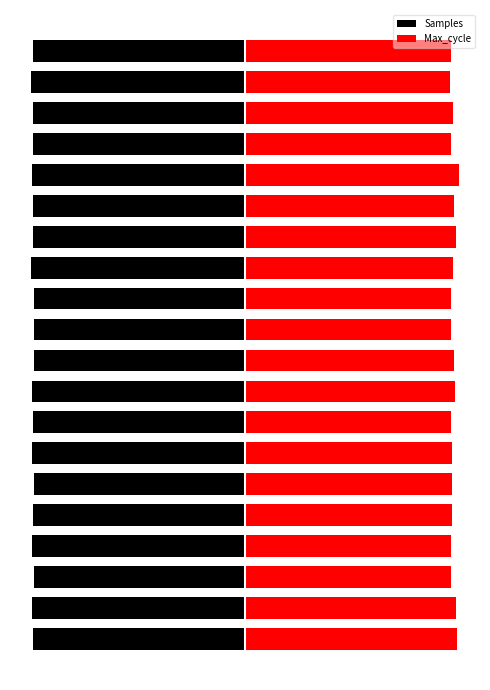

What is the sum of all Max_cycle values?

1947.9